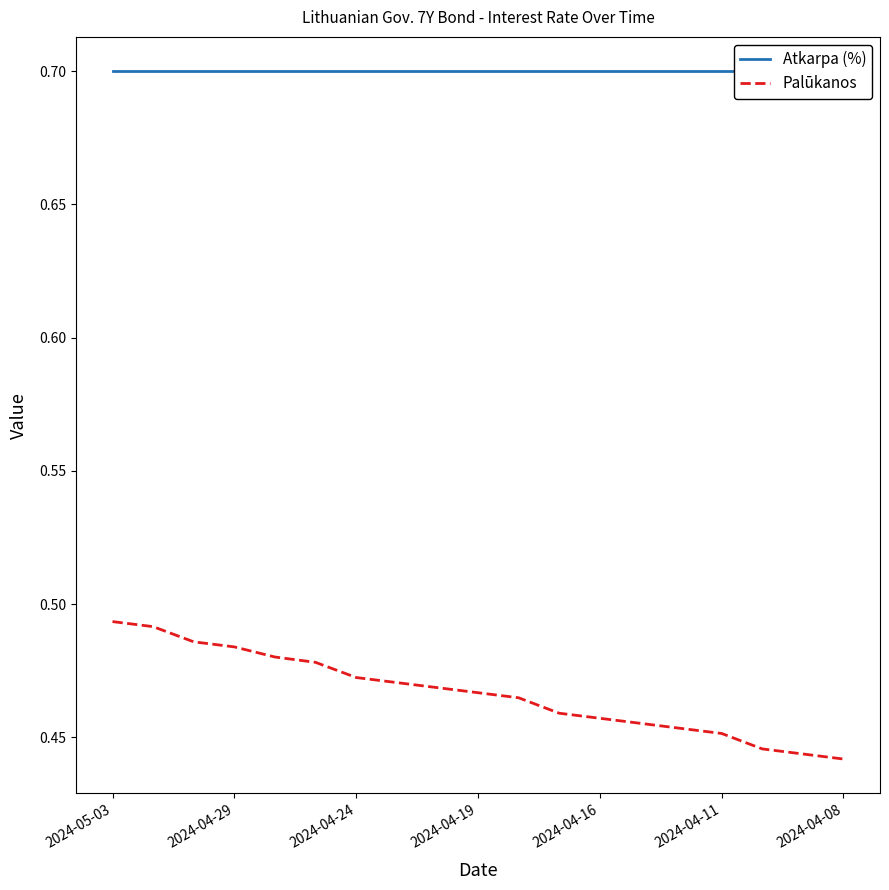

The Palūkanos series shows 0.3 at 2024-04-08. True or false?

False